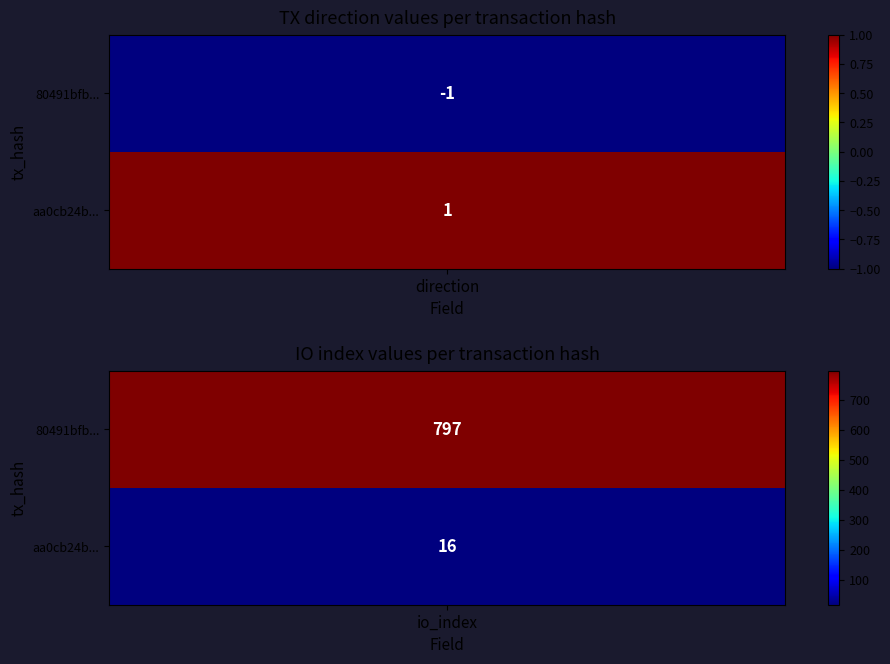

What is the difference between the 80491bfbaf510fce1d9b2f7b98841da7de62ce0 values at direction and io_index?

798